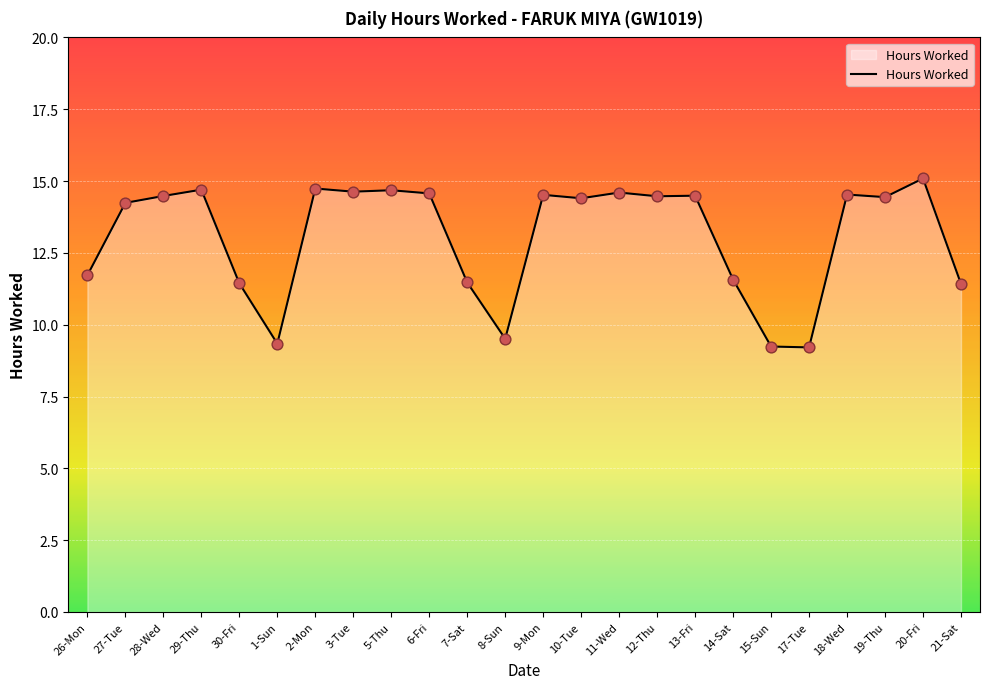

Approximately how many times larger is the value at 14-Sat compared to 10-Tue?

0.8